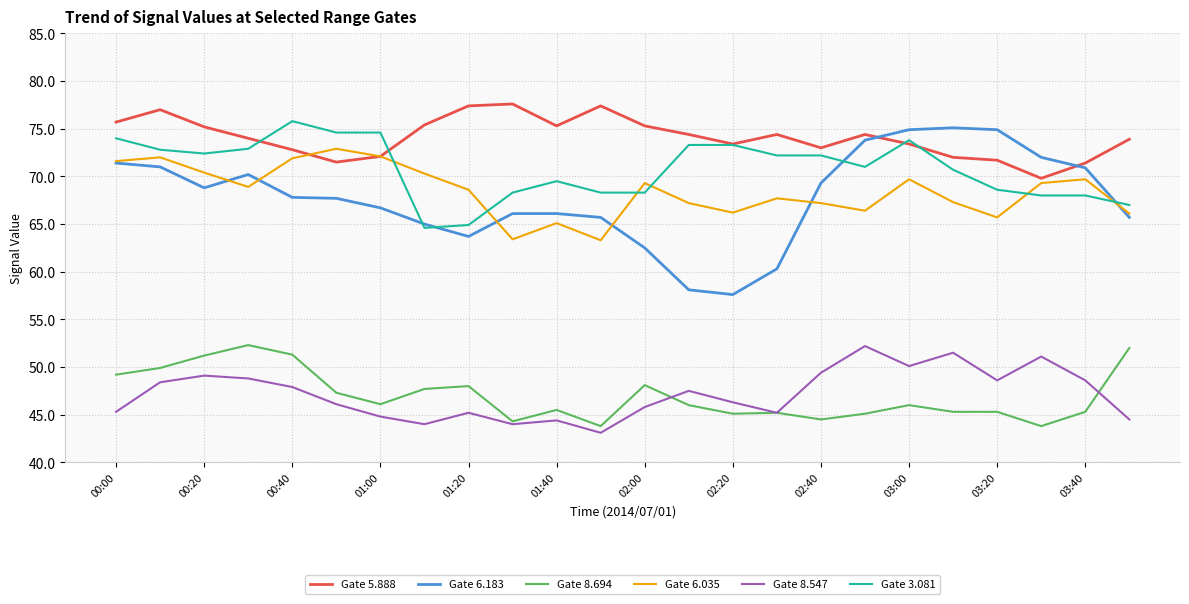

Which series has the largest total across all categories?

Gate 5.888